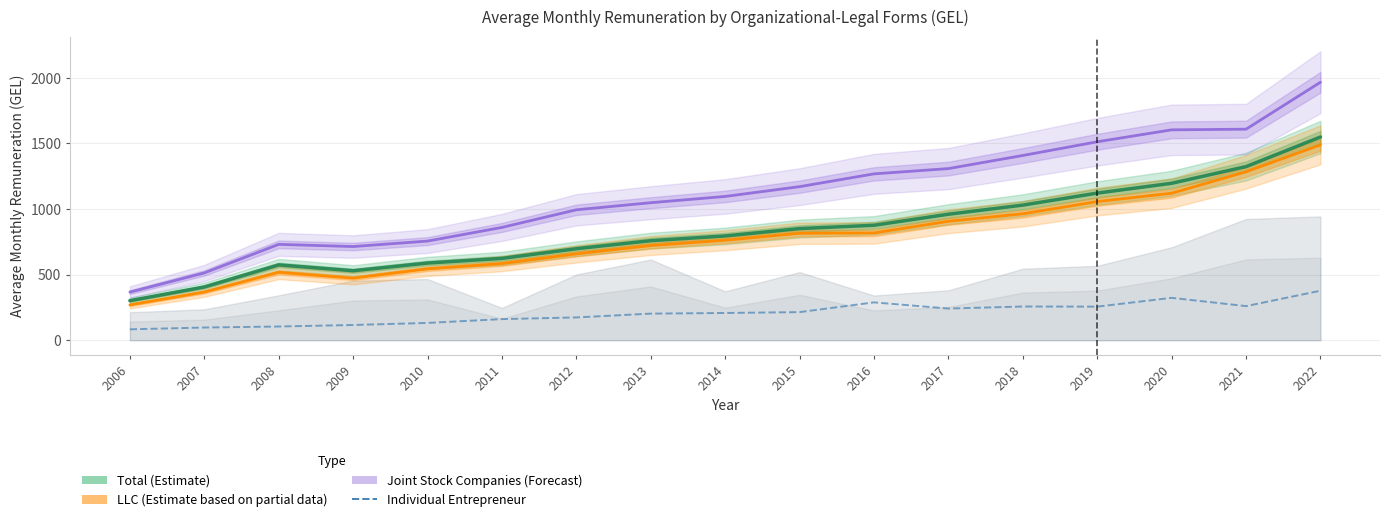

What is the total value across all series at 2009?

1833.7